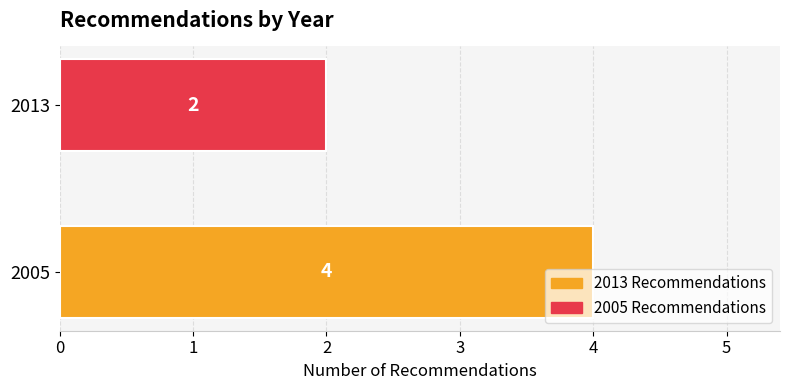

Are the bars grouped side by side (vs. stacked)?

No